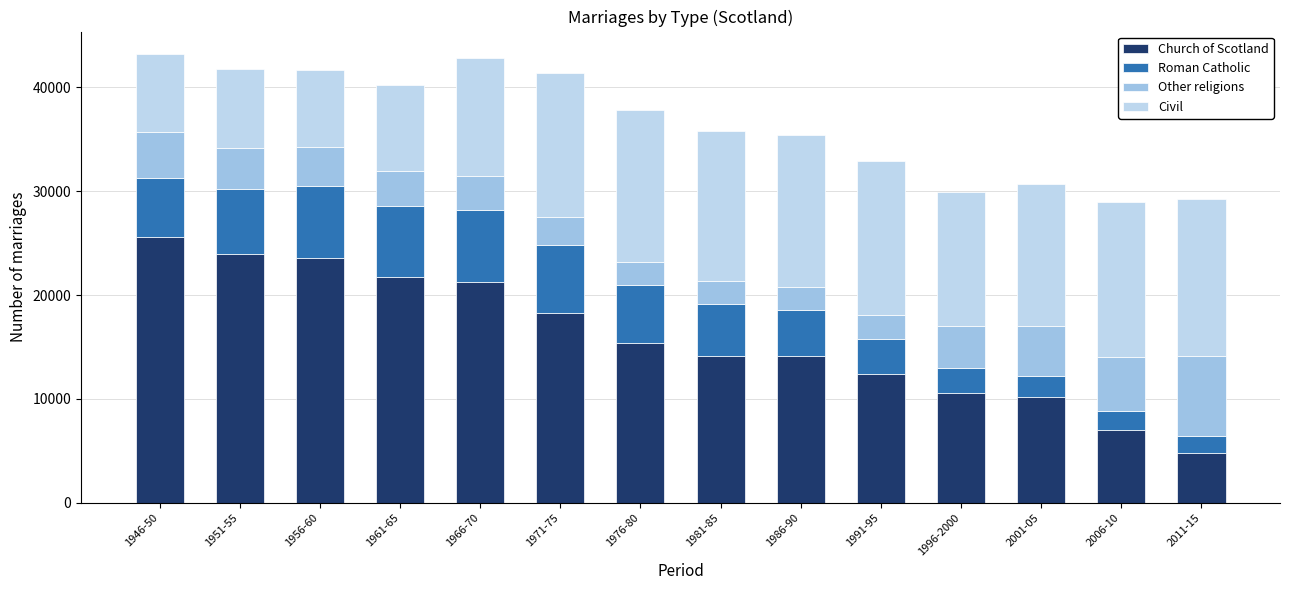

Where is Church of Scotland nearest to the value 15199?

1976-80